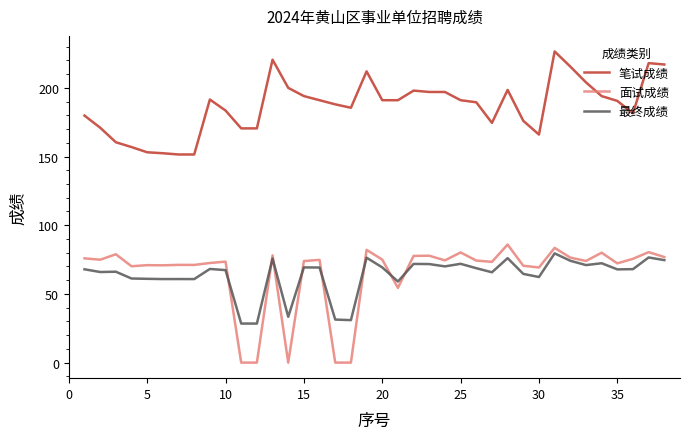

What is the maximum value for 笔试成绩?

226.5